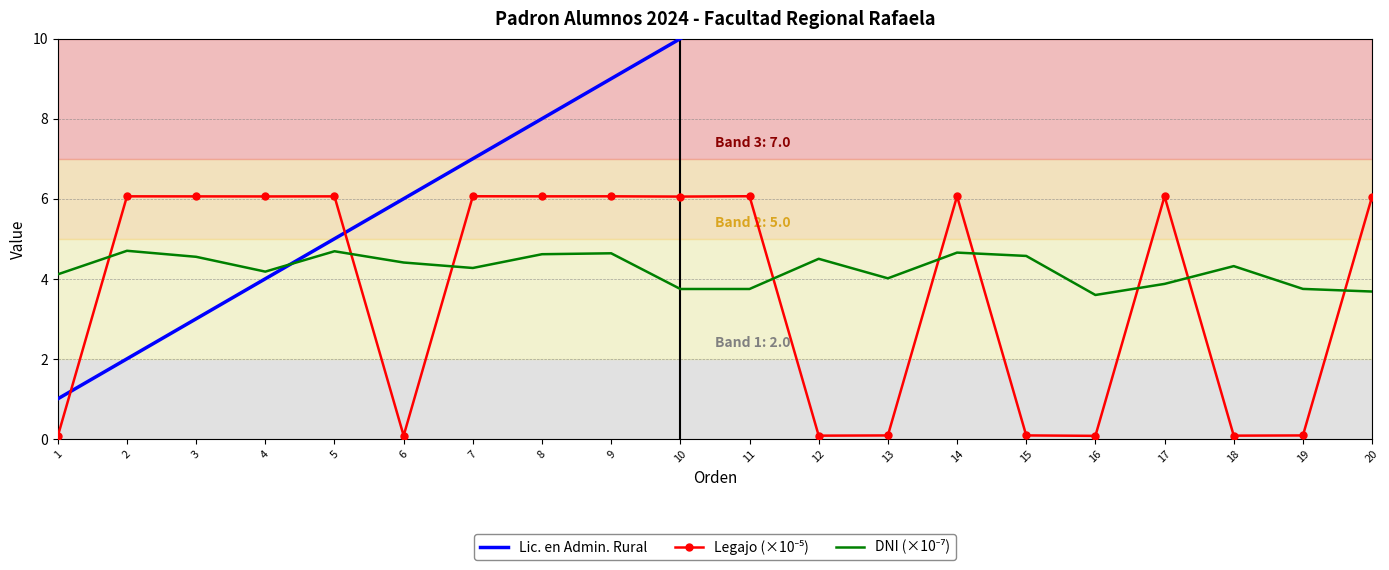

Which series has the largest total across all categories?

Lic. en Admin. Rural